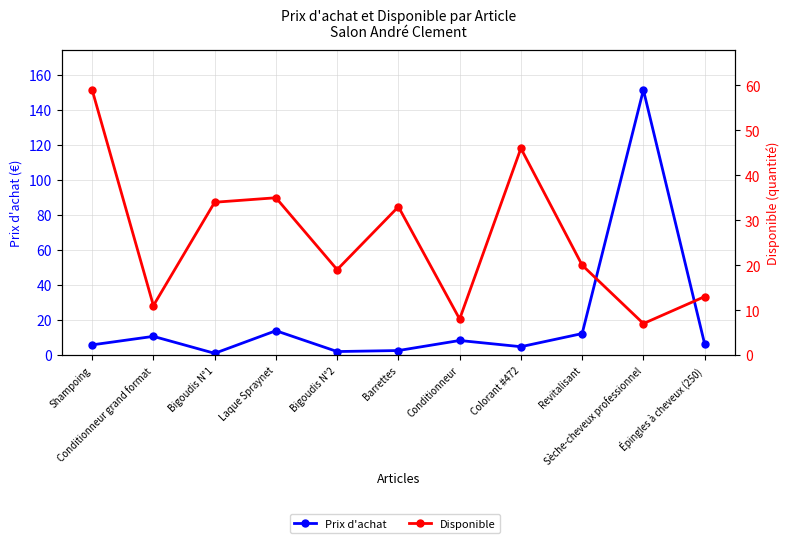

Is the value of Prix d'achat at Bigoudis N°2 greater than the value of Disponible at Bigoudis N°2?

No